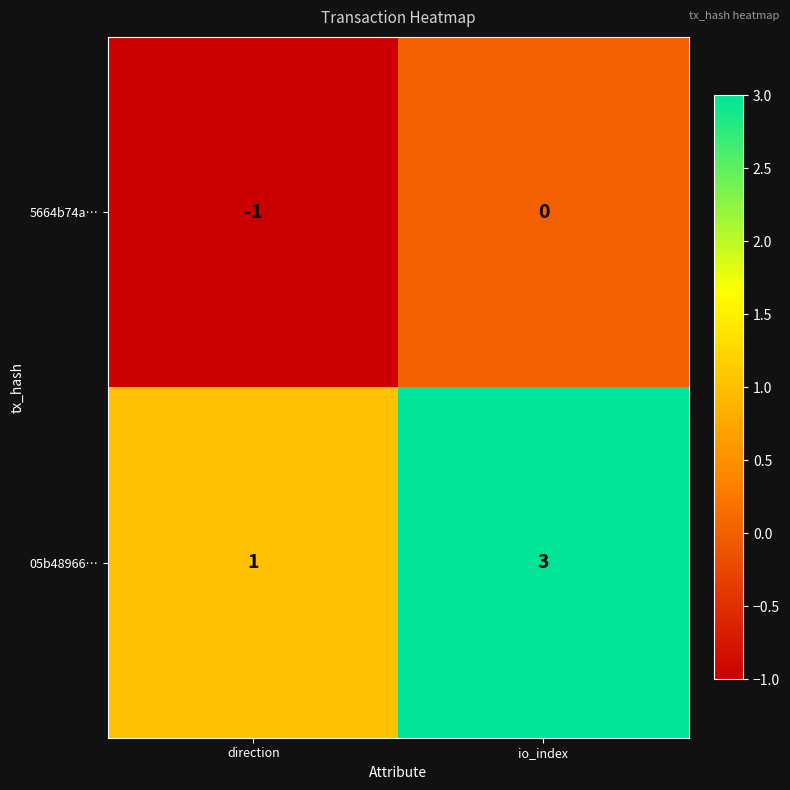

What is the difference between the highest and lowest values at io_index?

3